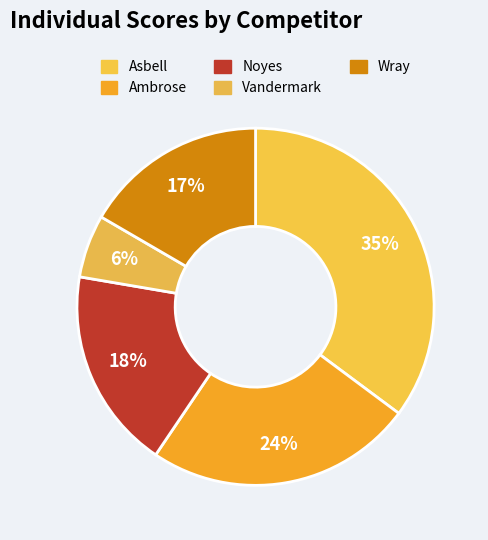

Count the number of slices in the pie.

5